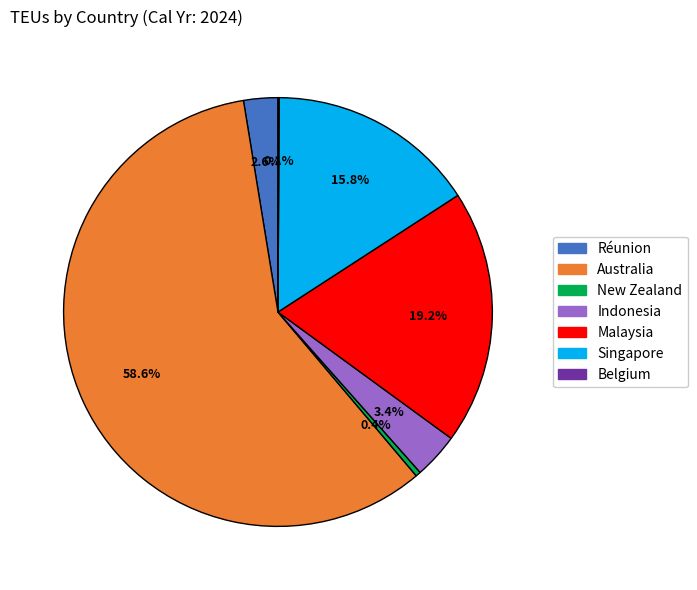

The Australia slice represents 46% of the pie. True or false?

False